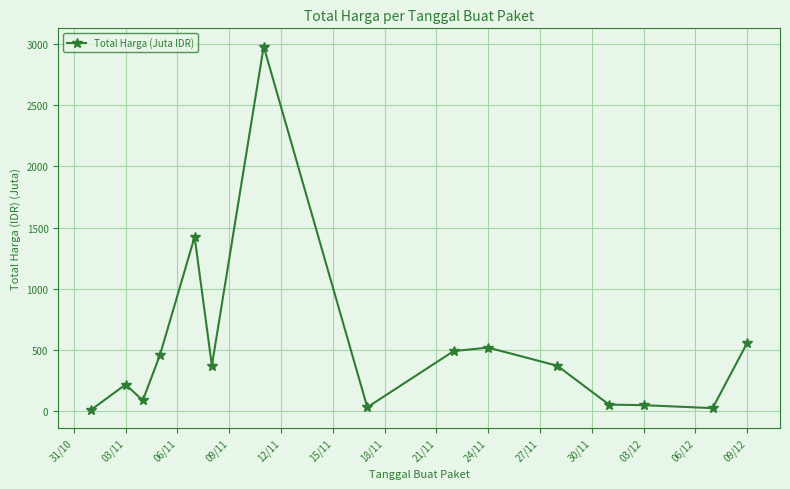

What is the value of the 6th point from the left?

374.5